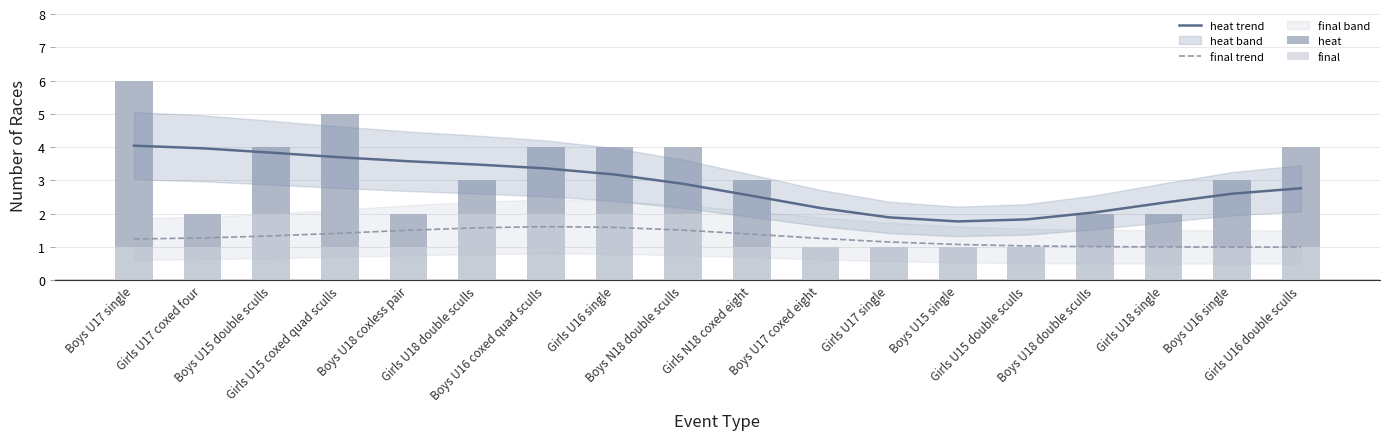

The value of heat at Boys U18 double sculls is 2.0. True or false?

True